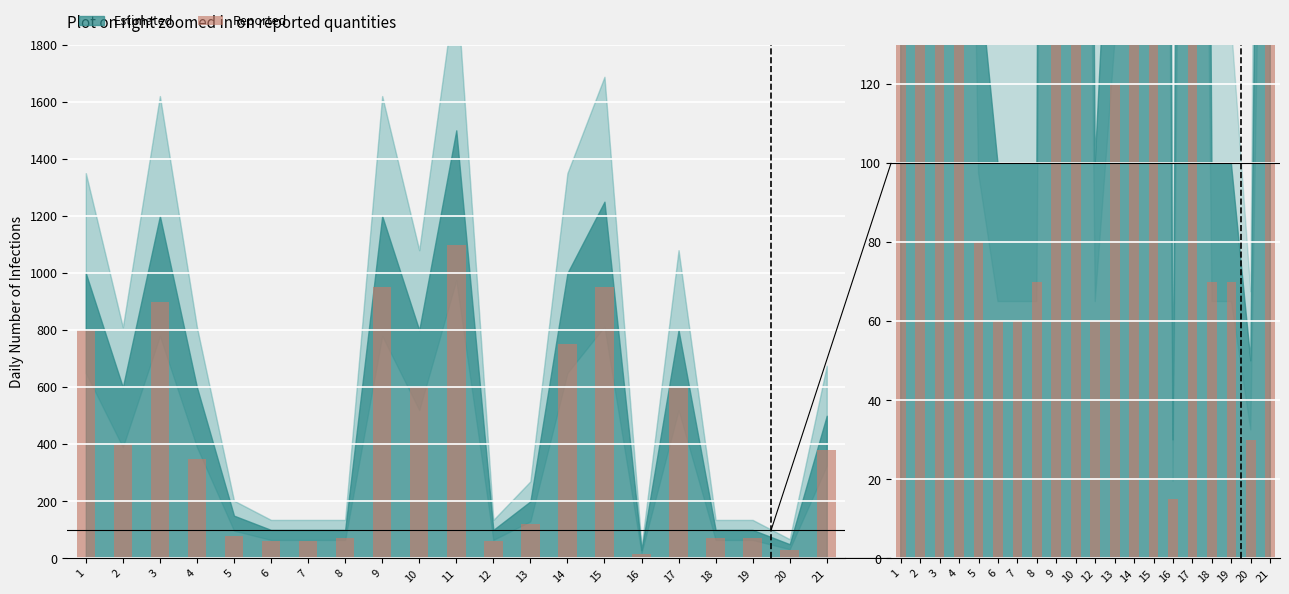

Between 13 and 2, which is larger?

2